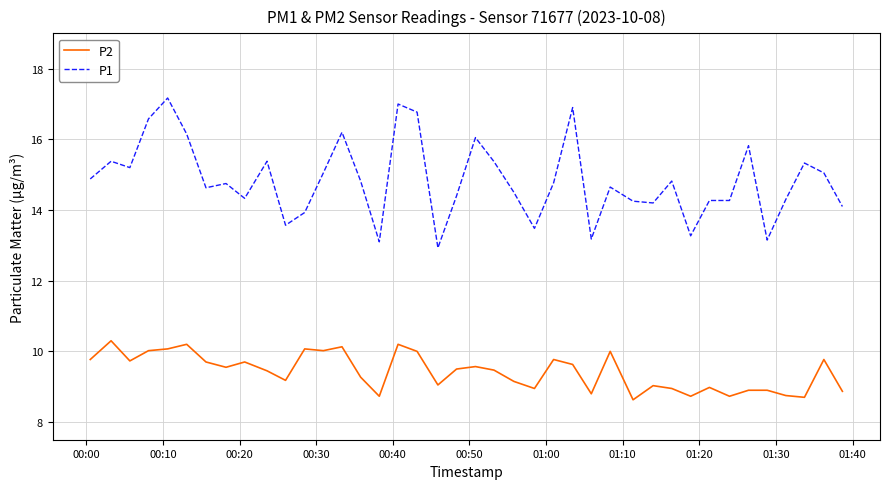

What is the maximum value for P2?

10.3